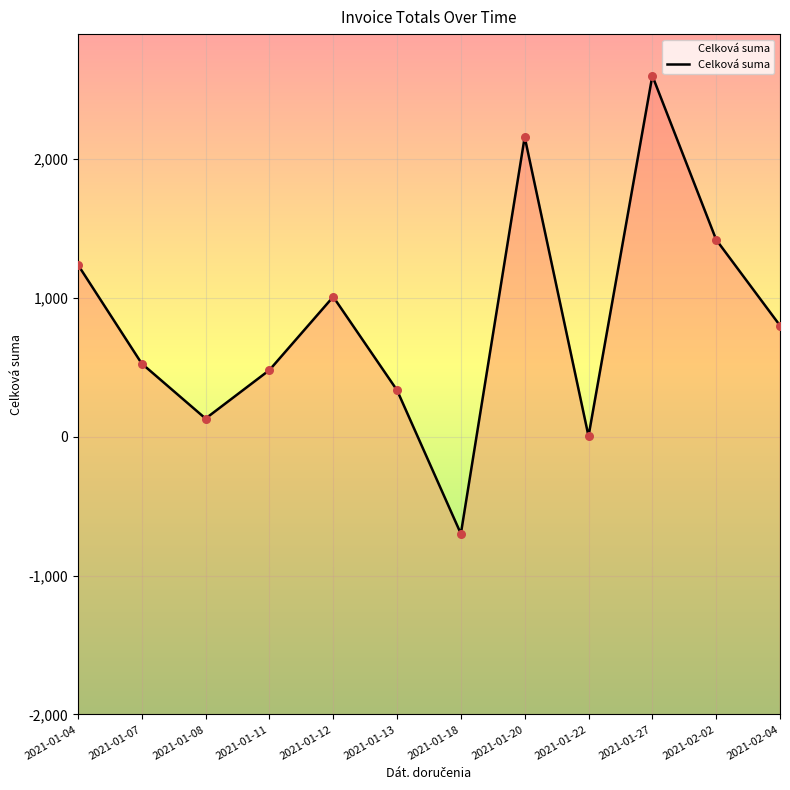

What is the change in value from 2021-01-22 to 2021-02-04?

+796.6